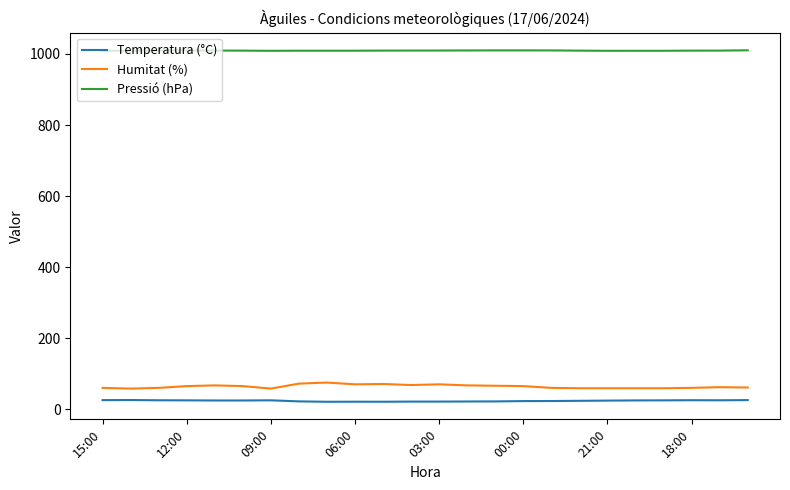

Rank the series by their maximum value, from highest to lowest.

Pressió (hPa), Humitat (%), Temperatura (°C)